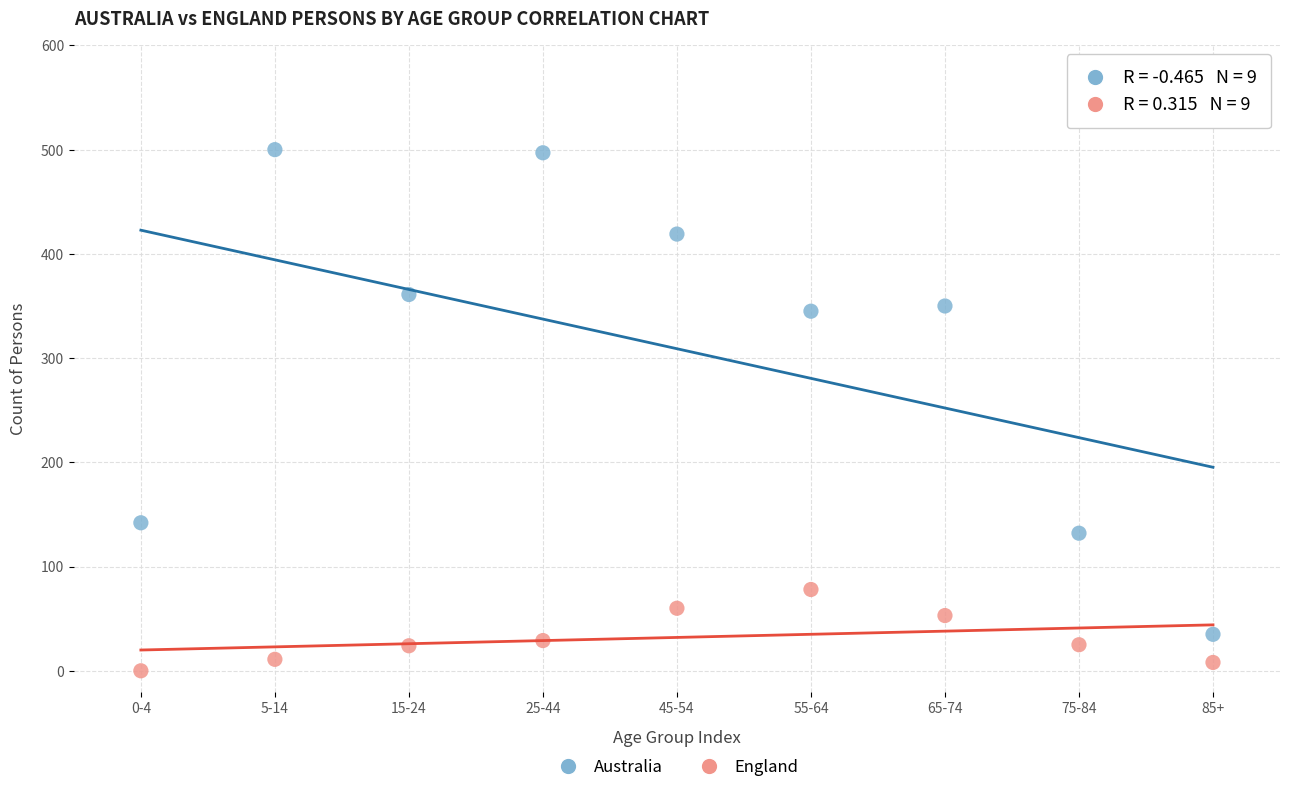

Across all data points, what is the range of Y values (max minus min)?

500